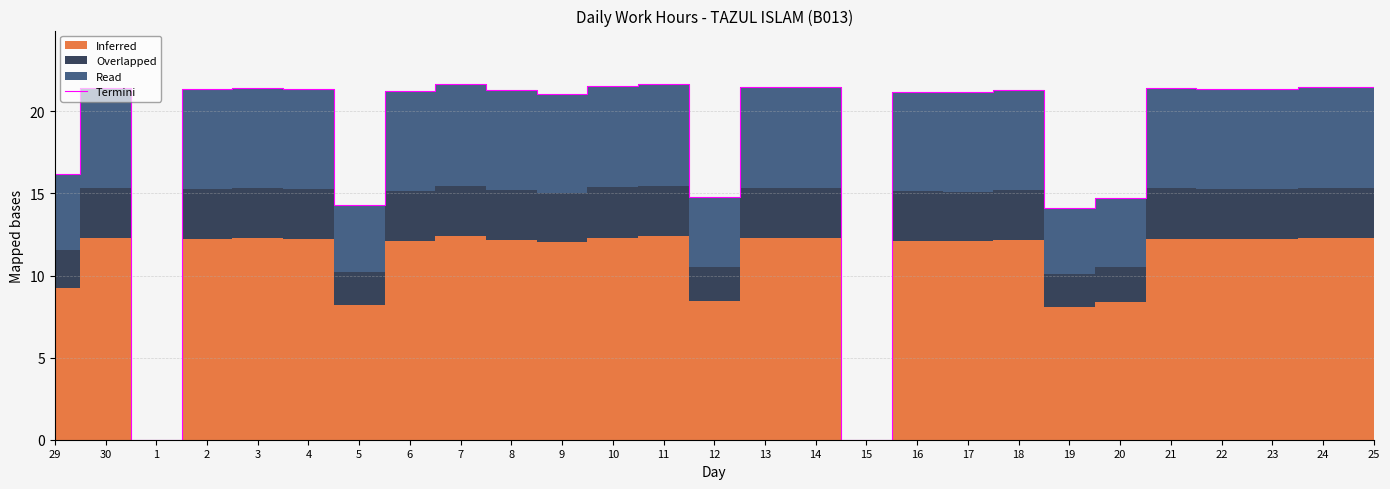

What is the change in value from 9 to 17?

+0.1